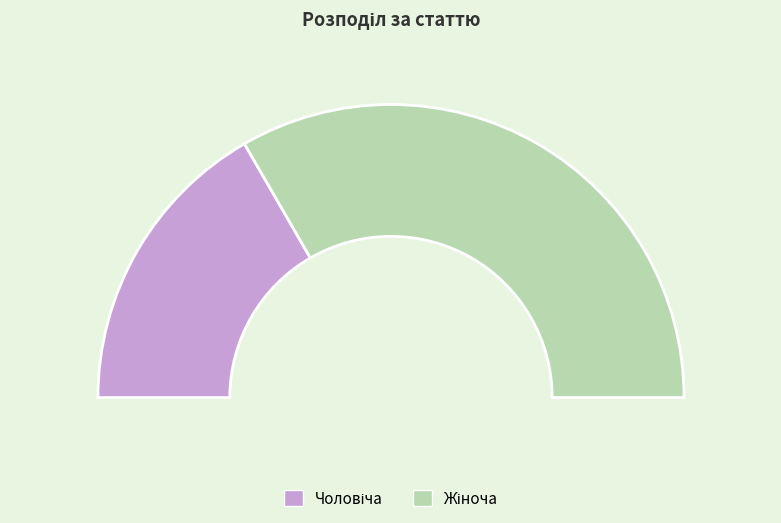

To the nearest percent, what portion does Чоловіча represent?

33%